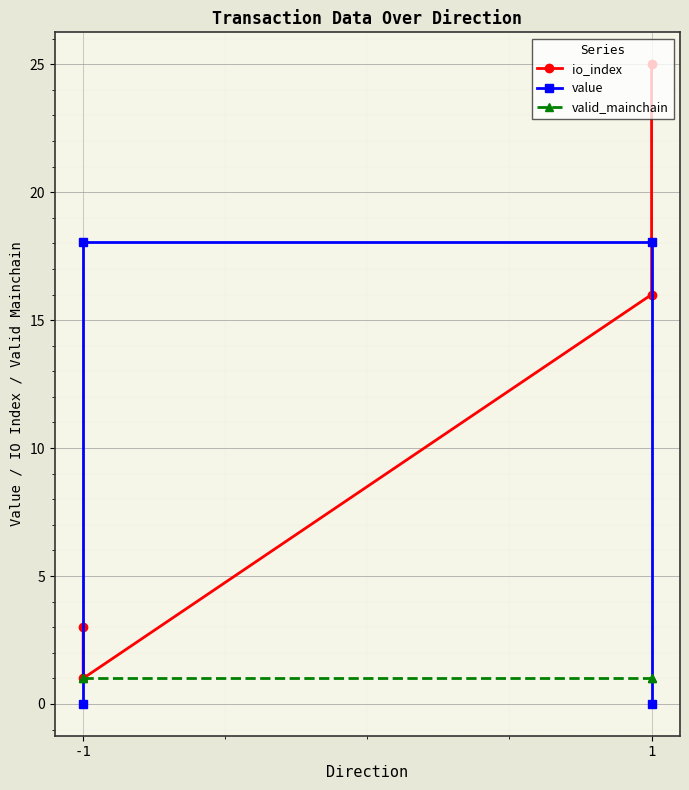

What is the sum of all valid_mainchain values?

4.0